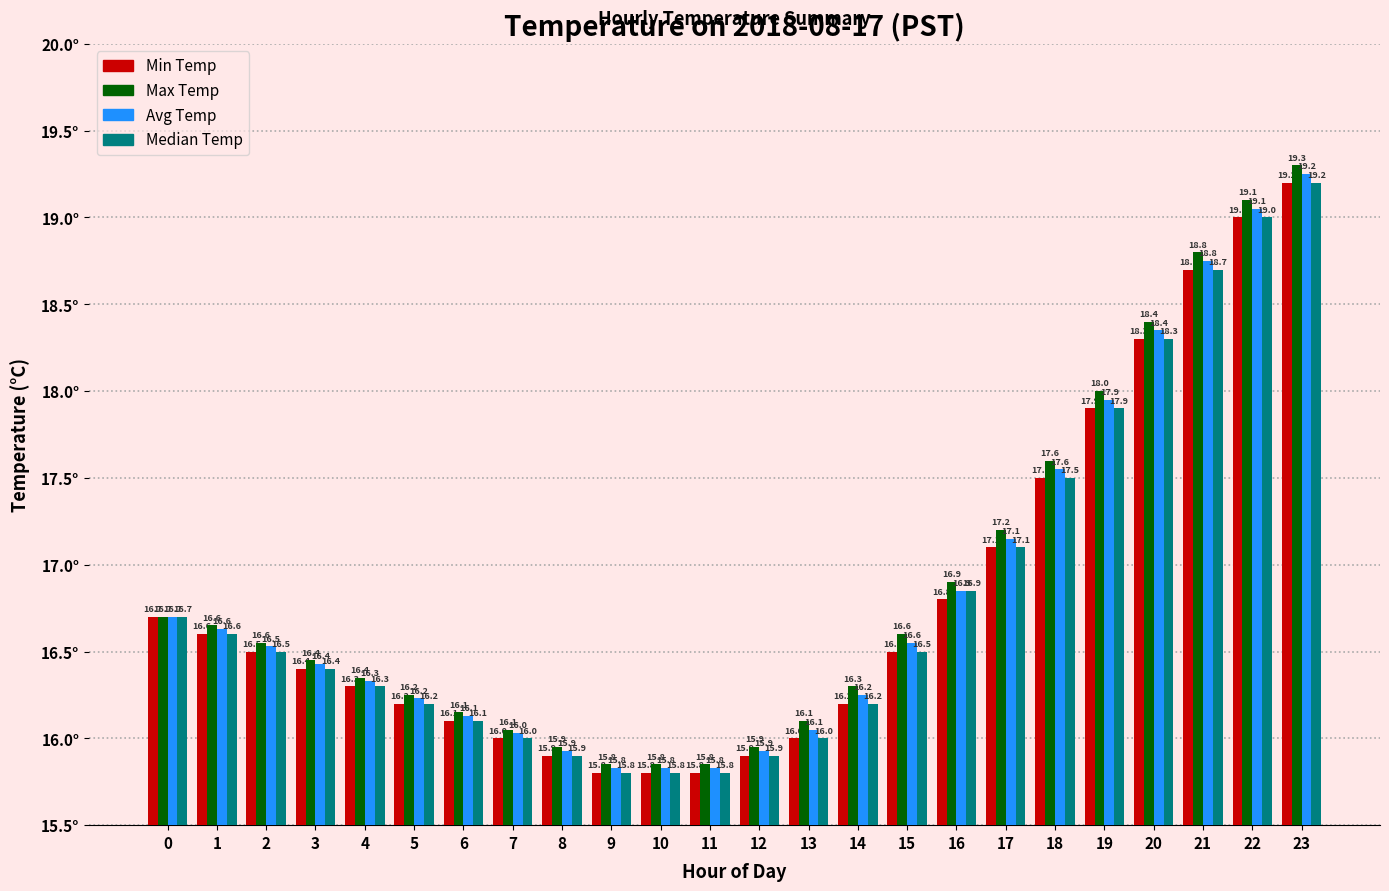

Which category has the highest value in the Max Temp series?

23